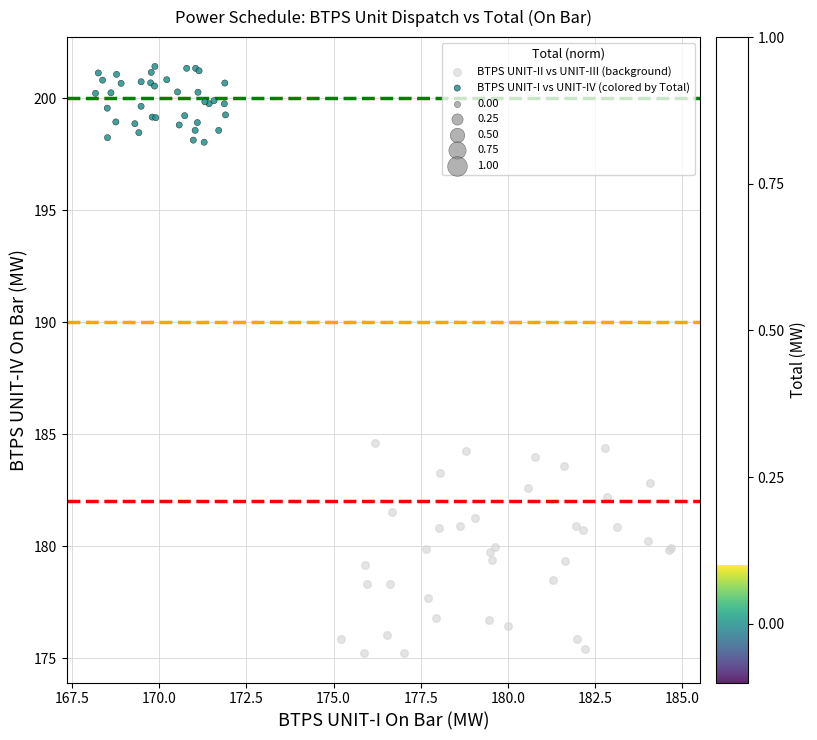

Which series reaches the maximum Y coordinate?

BTPS UNIT-I vs UNIT-IV (colored by Total)